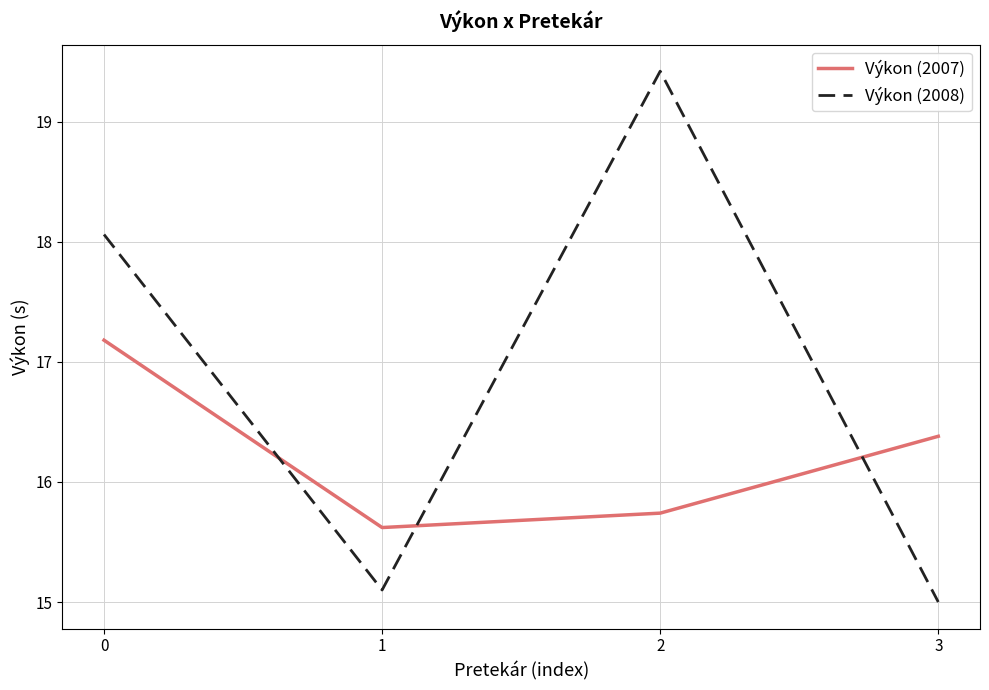

At how many categories does at least one series exceed 18?

2